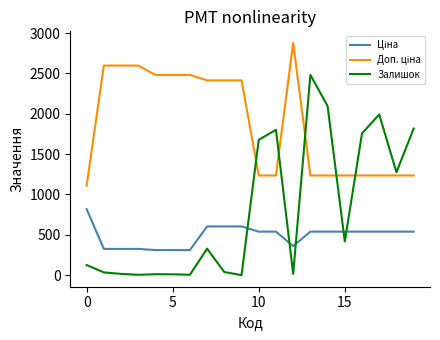

Which series has the largest range (max minus min)?

Залишок